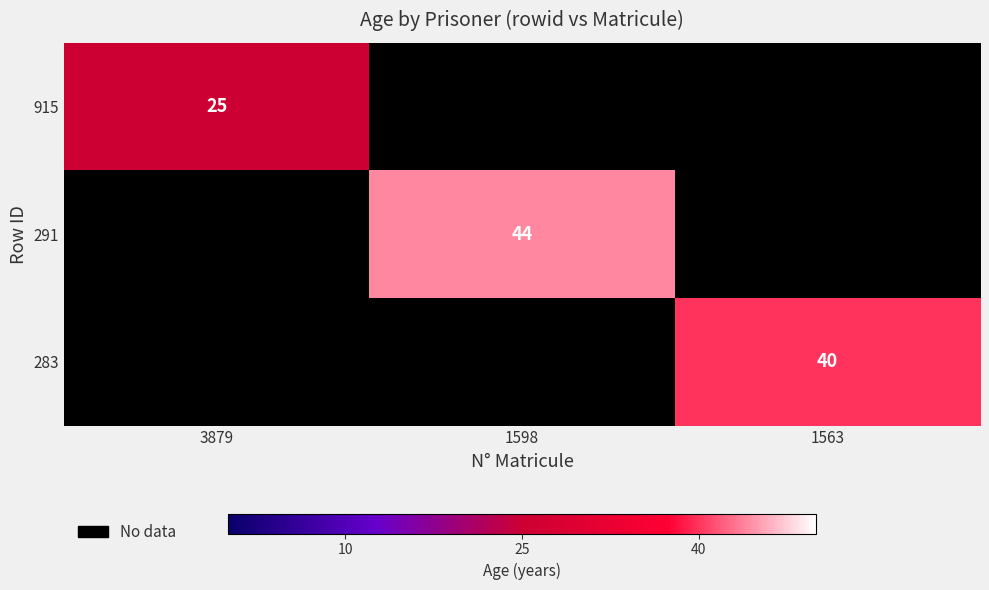

The value of 283 at 1563 is 40. True or false?

True